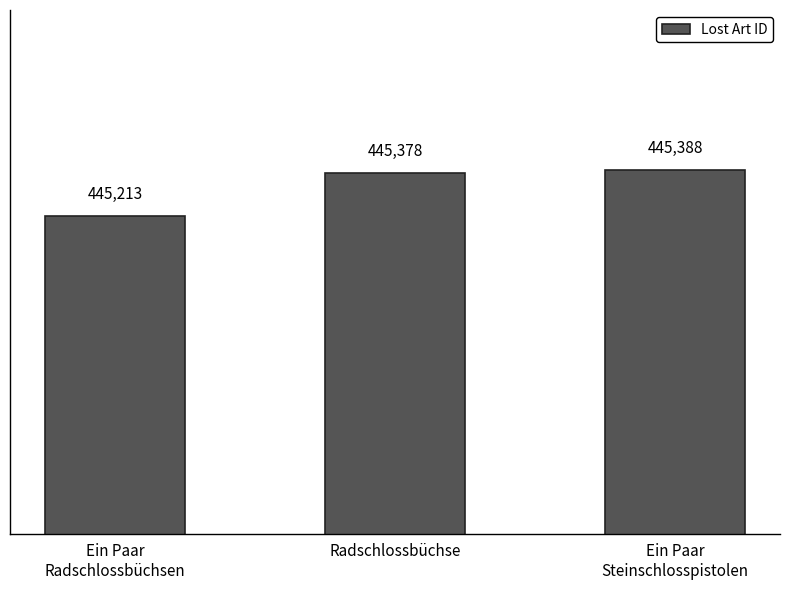

What is the value of the 3rd bar from the left?

445388